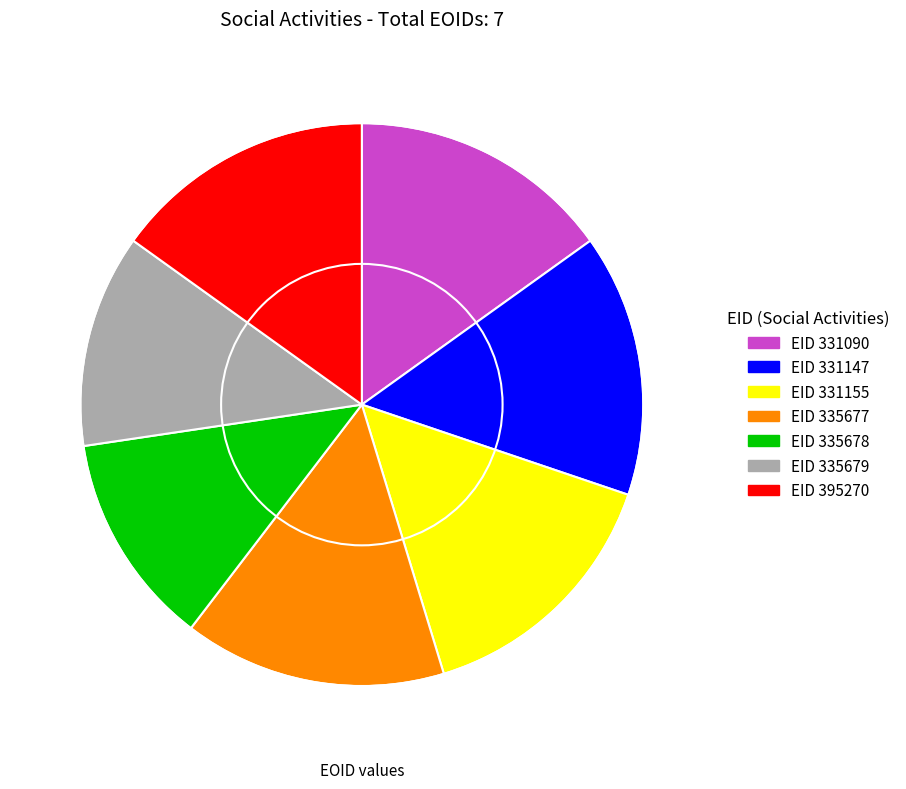

Is there a majority slice in this chart?

No